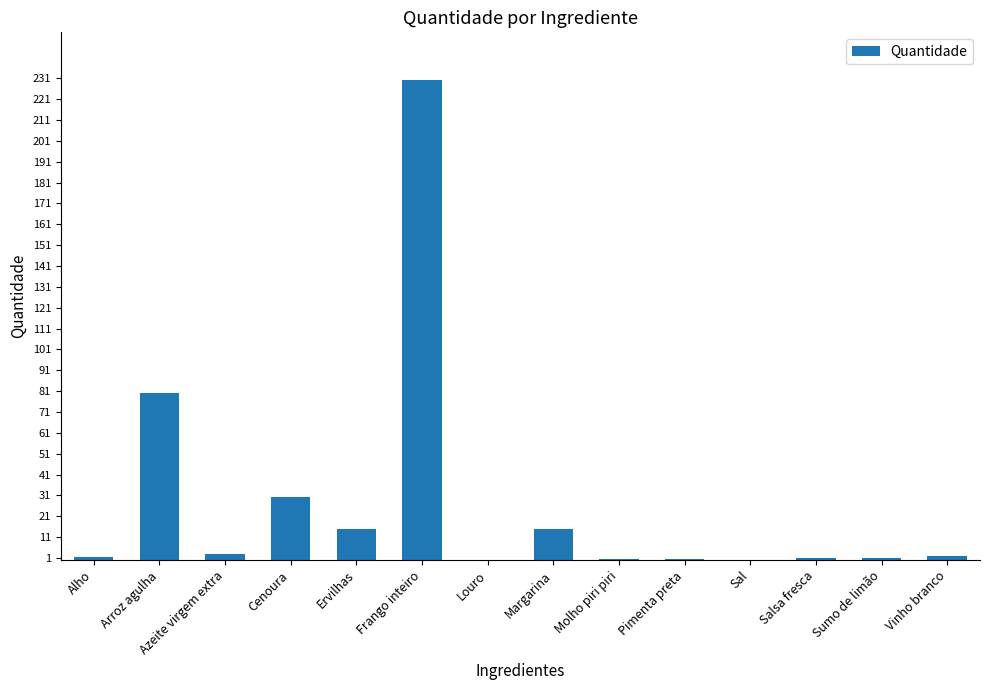

Where is the data nearest to the value 115?

Arroz agulha